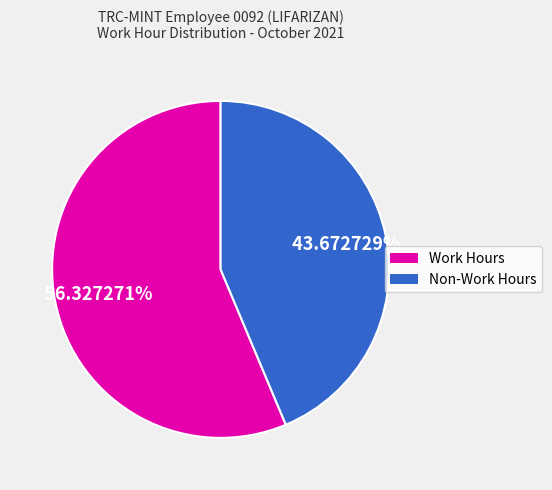

To the nearest percent, what is the difference between the largest and smallest slice percentages?

13%